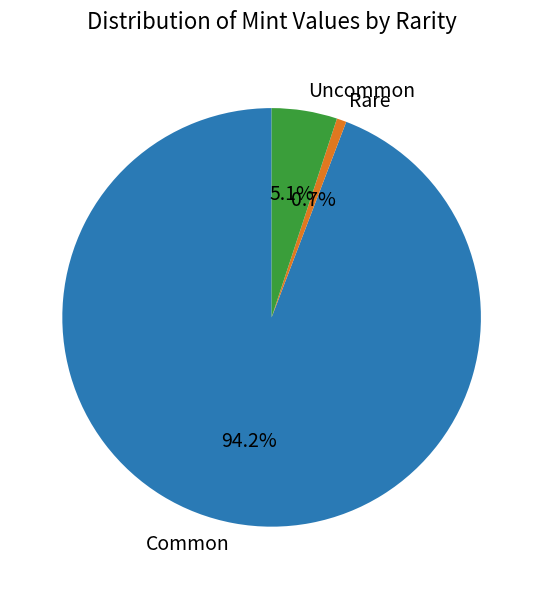

Do Uncommon and Rare together represent more than half of the pie?

No